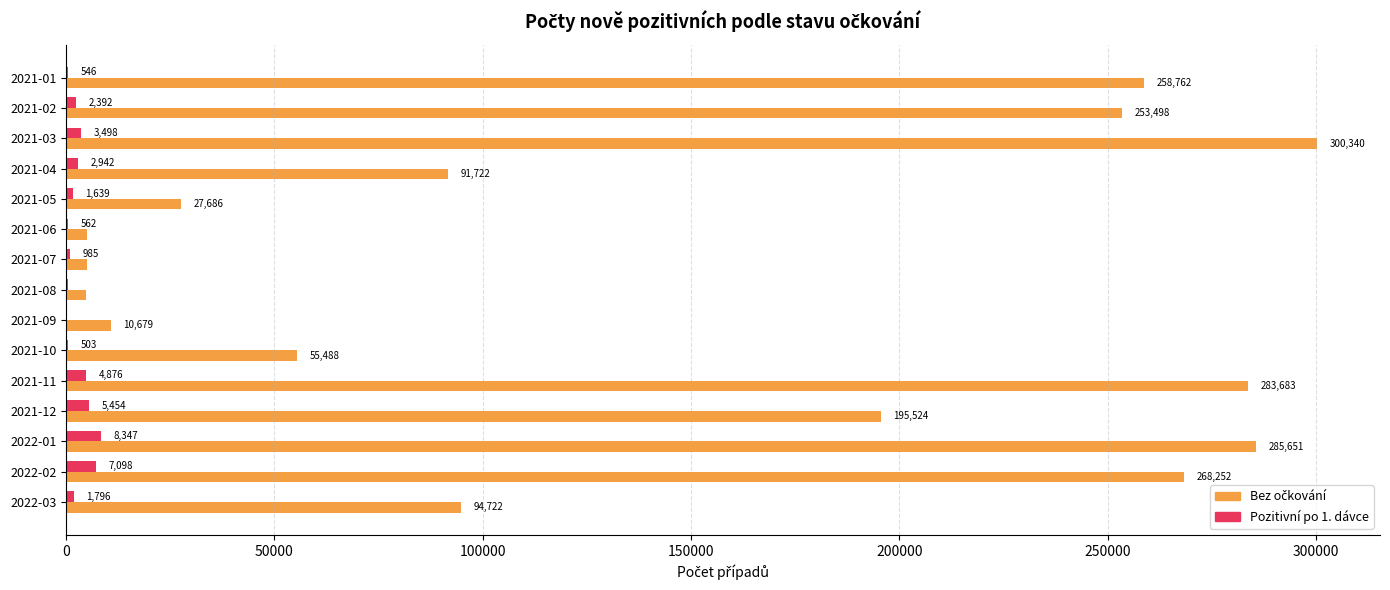

The Pozitivní po 1. dávce series shows 546 at 2021-01. True or false?

True